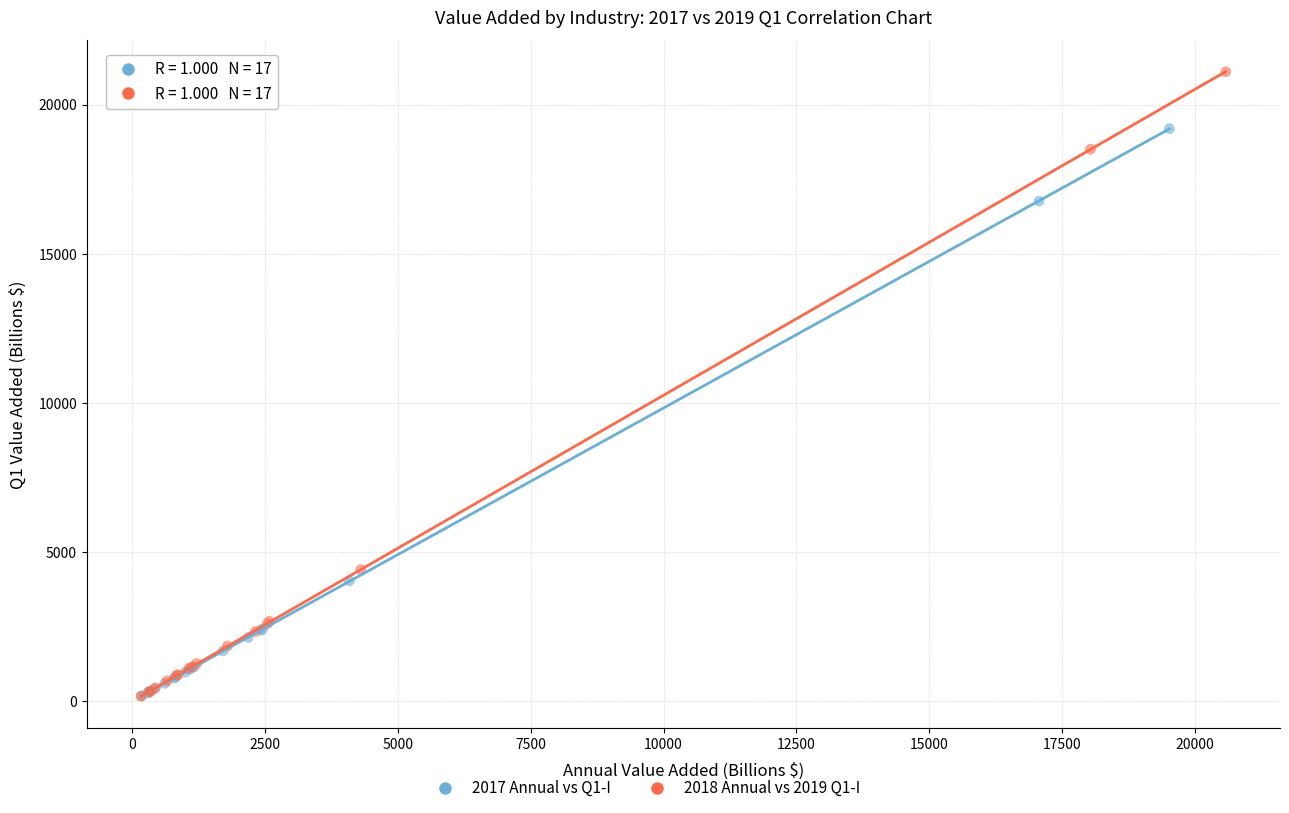

Which series has the largest Y range (max minus min)?

2018 Annual vs 2019 Q1-I